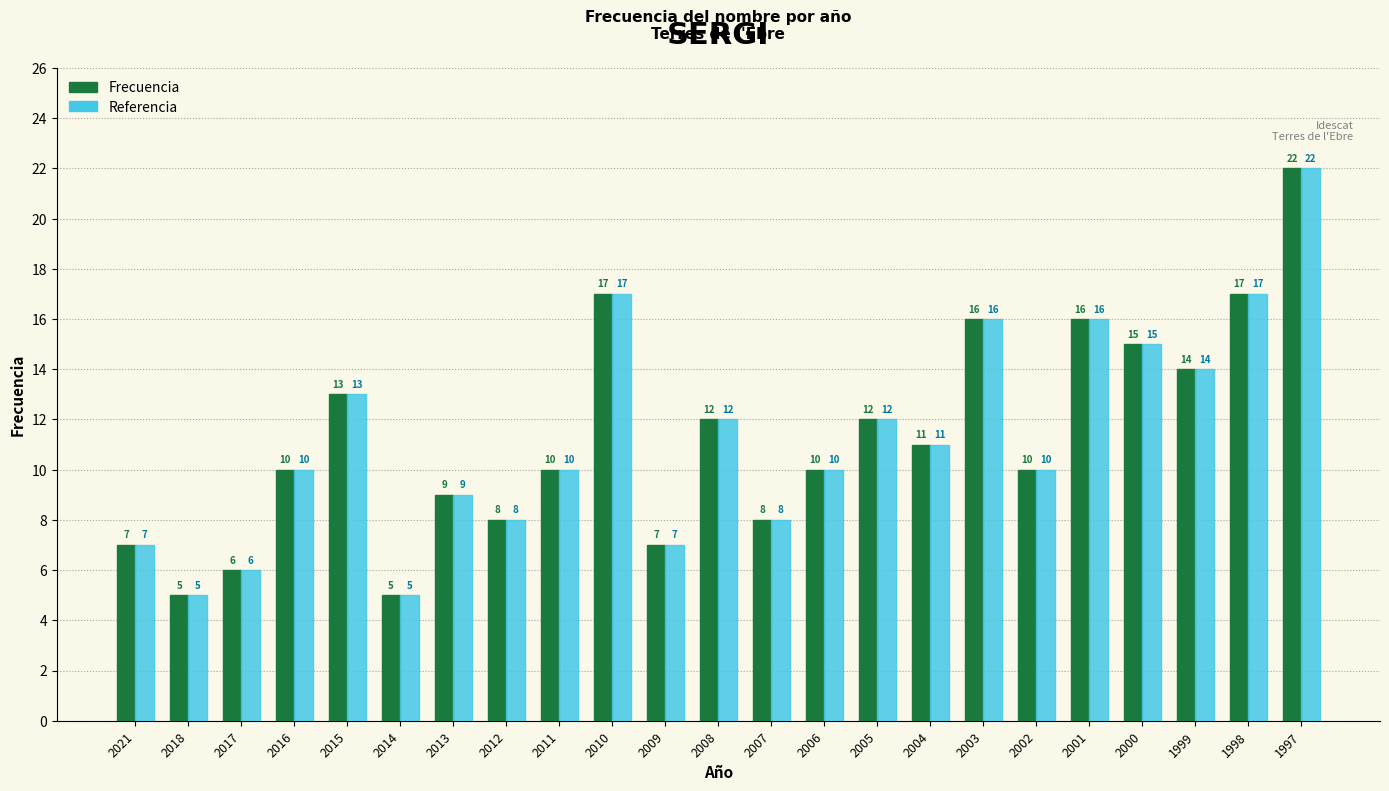

At which category is the sum across all series the highest?

1997